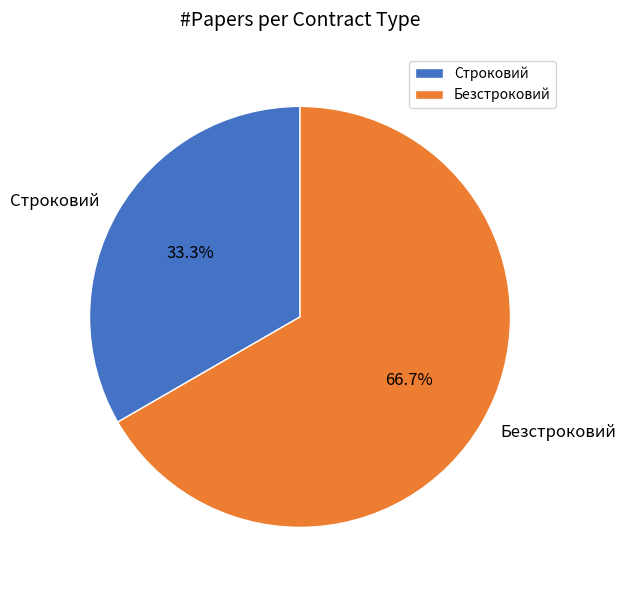

Does any single category account for the majority?

Yes